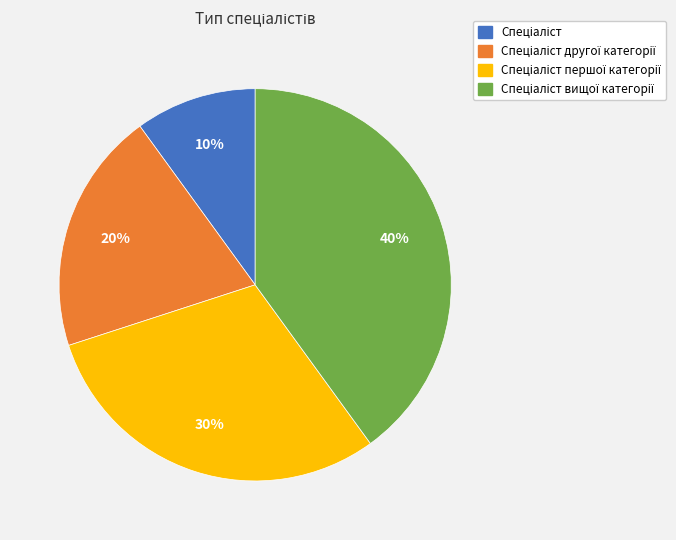

To the nearest percent, what is the average slice percentage?

25%